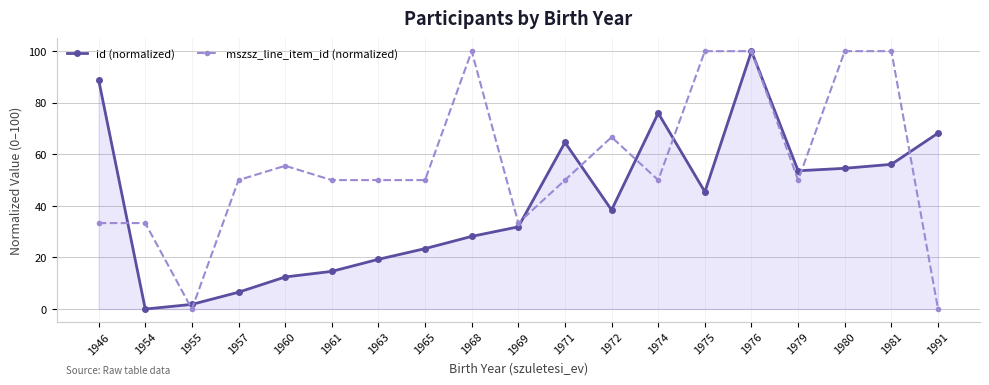

Which category has the highest value in the id (normalized) series?

1976